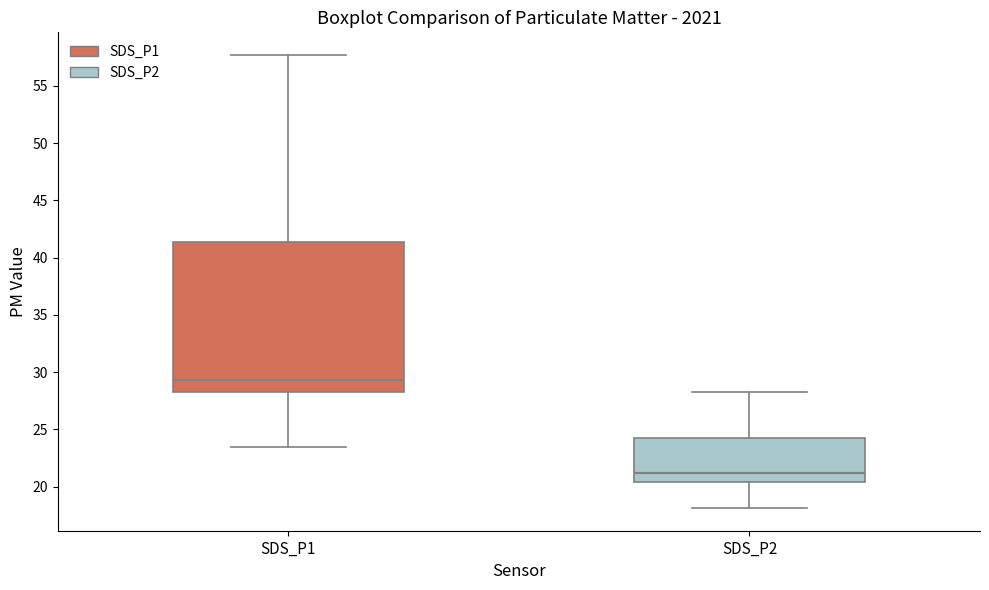

Where is the lower edge of the box for SDS_P2 on the y-axis? The values are not printed on the chart, so give them approximately, as read against the axis.

20.5